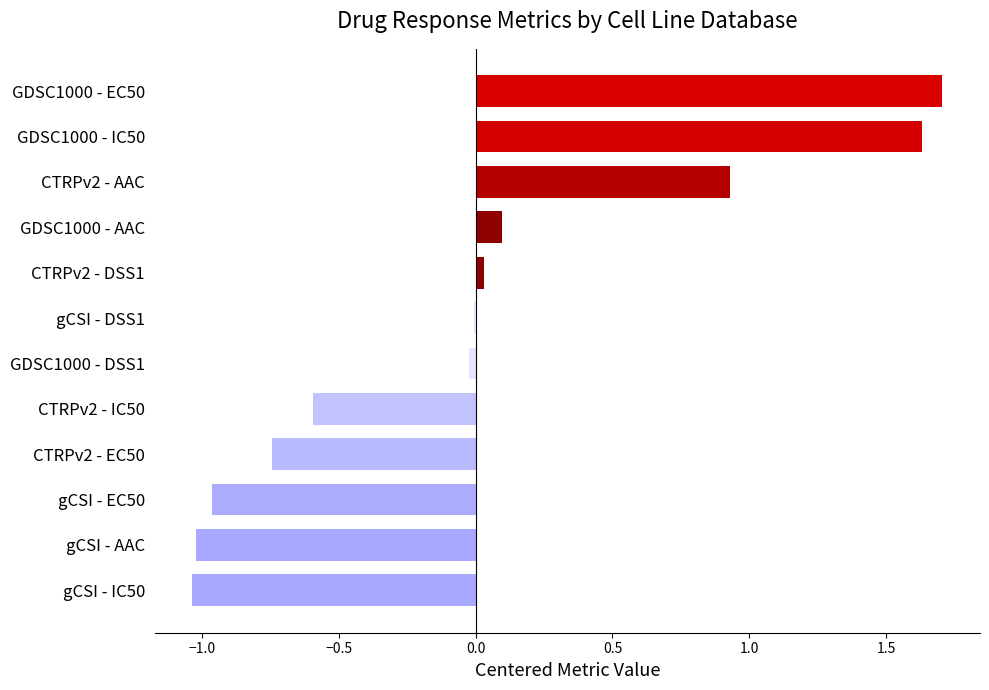

What is the change in value from gCSI - IC50 to CTRPv2 - IC50?

+0.4